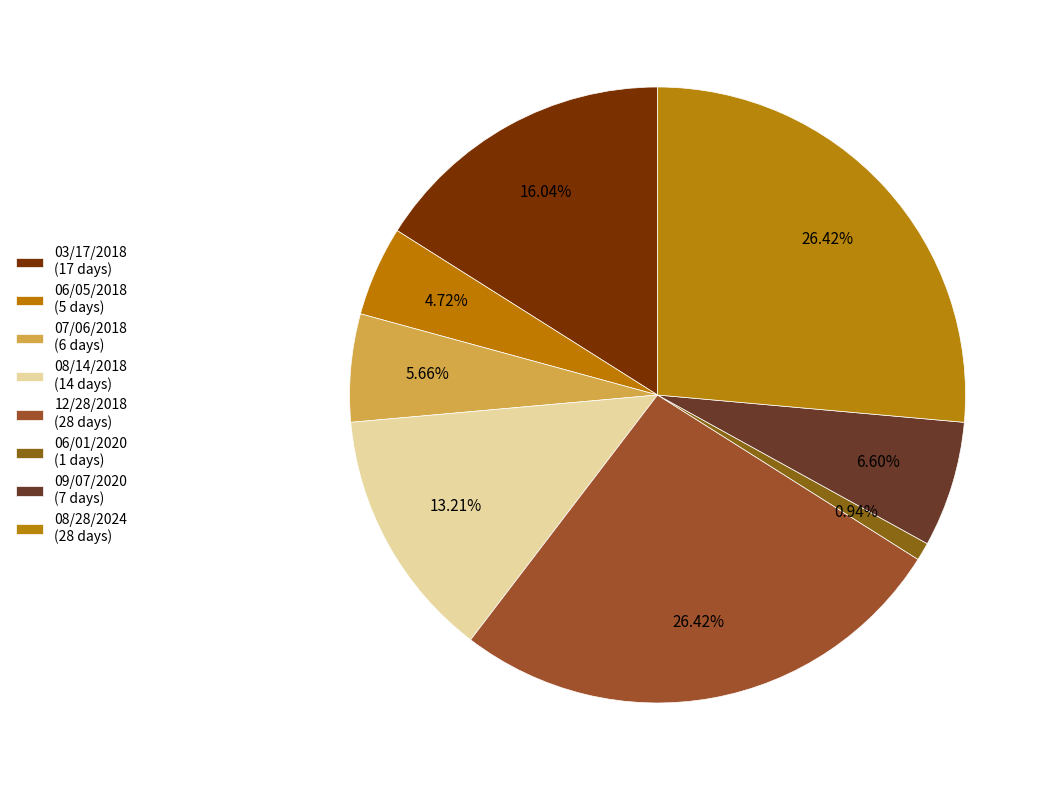

What is the smallest slice in the pie chart?

06/01/2020